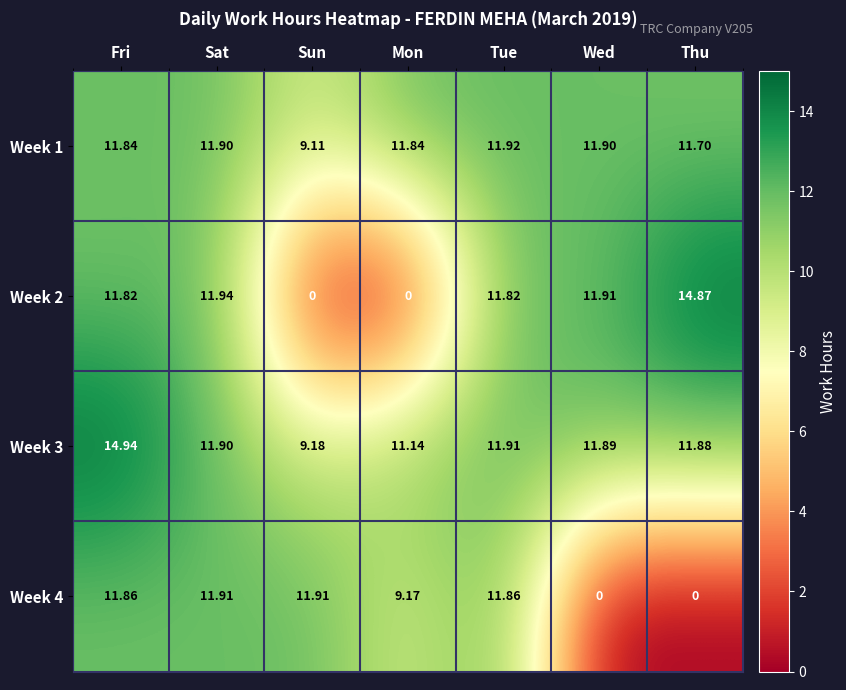

Is the value of Week 4 at Thu greater than the value of Week 3 at Mon?

No